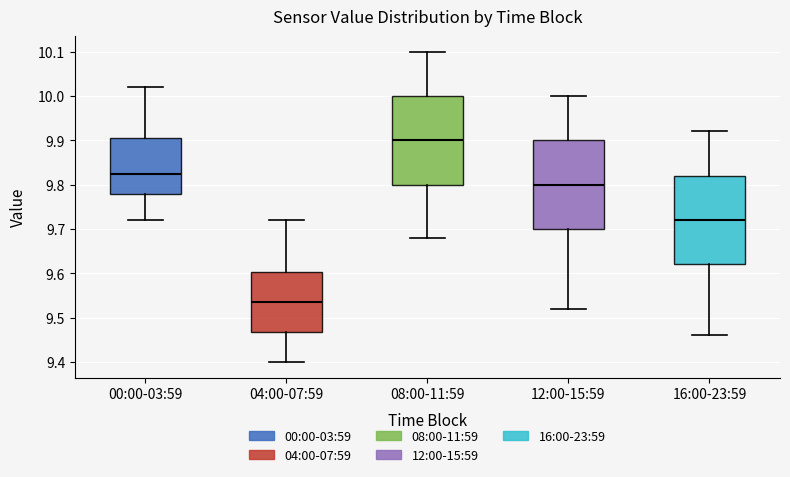

Reading left to right, read every box against the y-axis: the position of its median line, the range the box covers, and the ends of its whiskers. The values are not printed on the chart, so give them approximately, as read against the axis.

00:00-03:59: median 9.83, box 9.78 to 9.91, whiskers 9.72 to 10.02
04:00-07:59: median 9.54, box 9.47 to 9.60, whiskers 9.40 to 9.72
08:00-11:59: median 9.90, box 9.80 to 10.00, whiskers 9.68 to 10.10
12:00-15:59: median 9.80, box 9.70 to 9.90, whiskers 9.52 to 10.00
16:00-23:59: median 9.72, box 9.62 to 9.82, whiskers 9.46 to 9.92